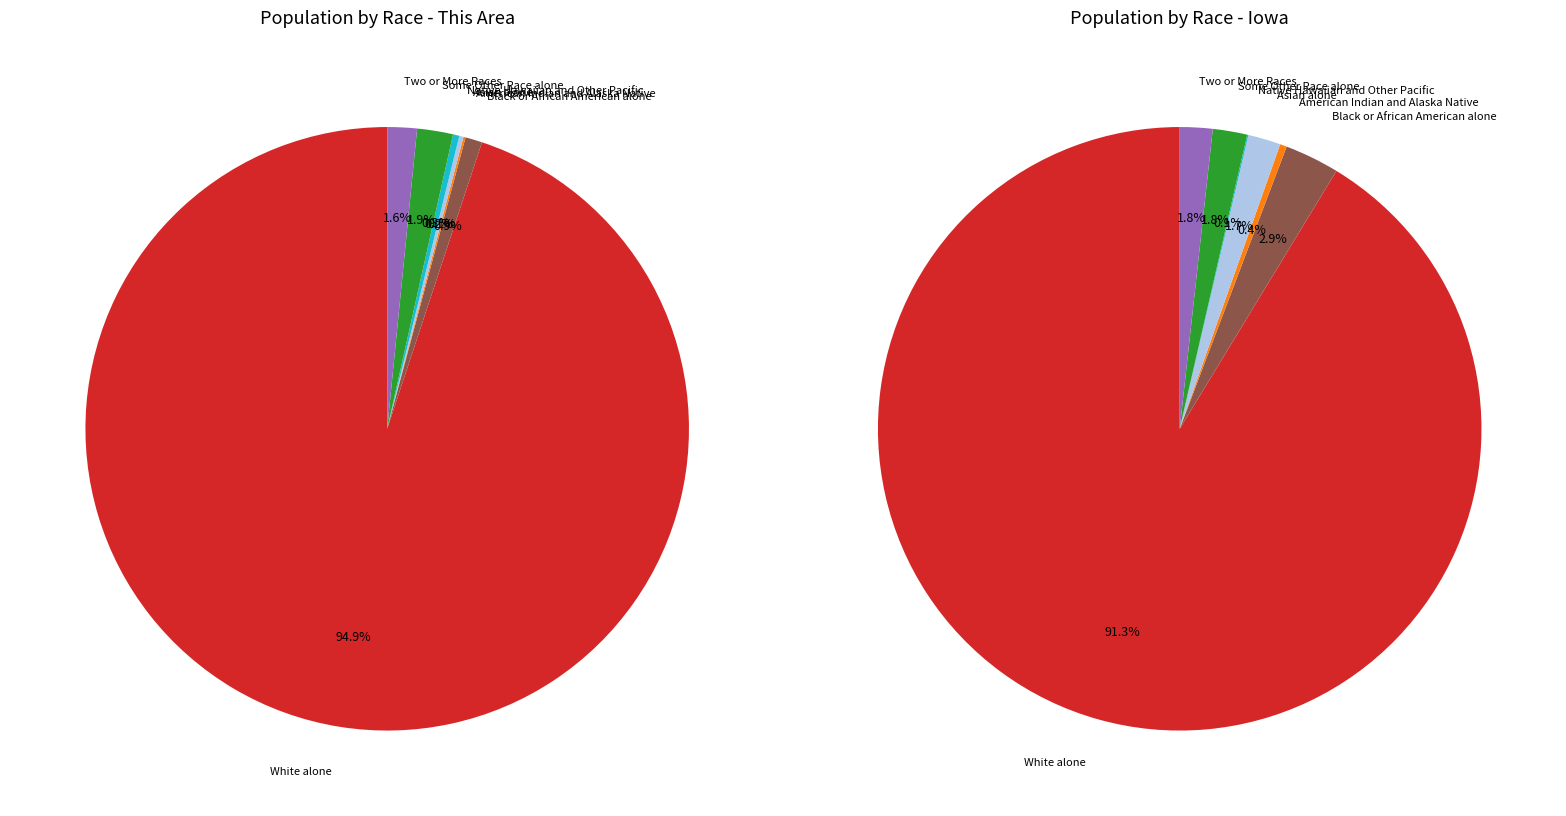

Which slice represents more than half of the pie?

White alone